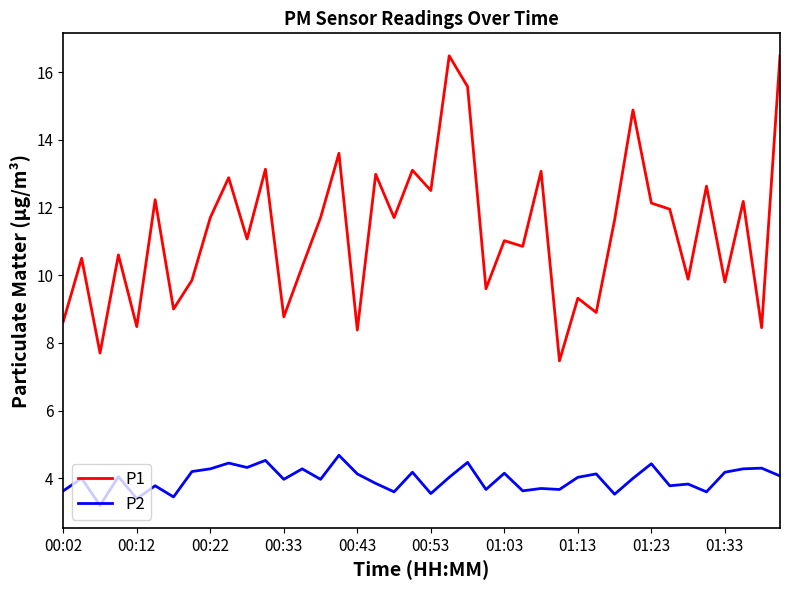

Which series has the widest spread of values?

P1